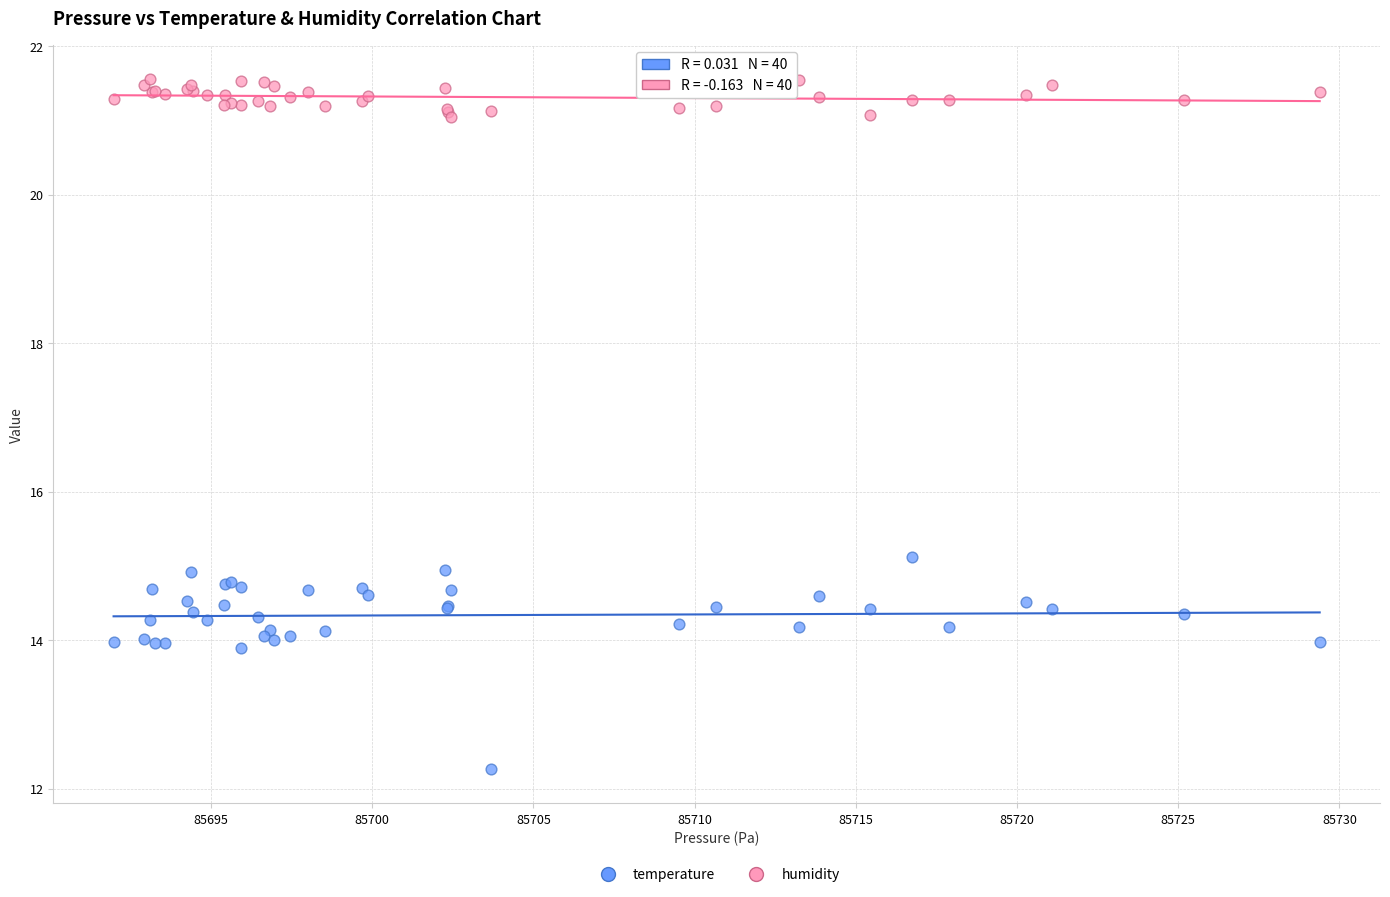

Which series reaches the maximum Y coordinate?

humidity